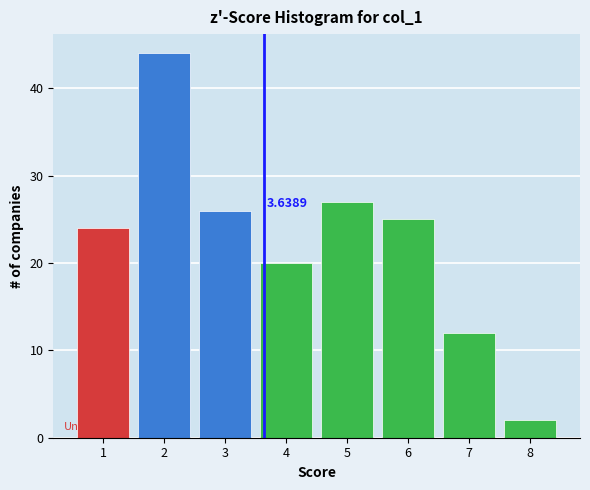

Which range on the x-axis has the tallest bar?

1.5 to 2.5